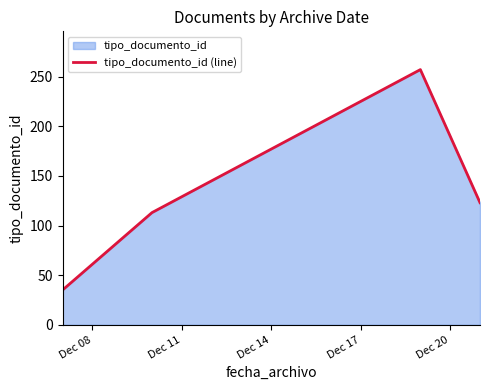

What is the smallest value displayed?

35